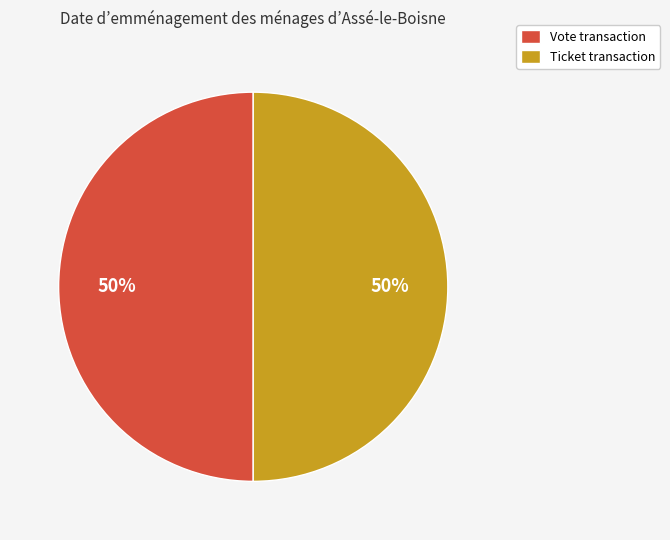

Approximately how many times larger is the value at Ticket transaction compared to Vote transaction?

1.0